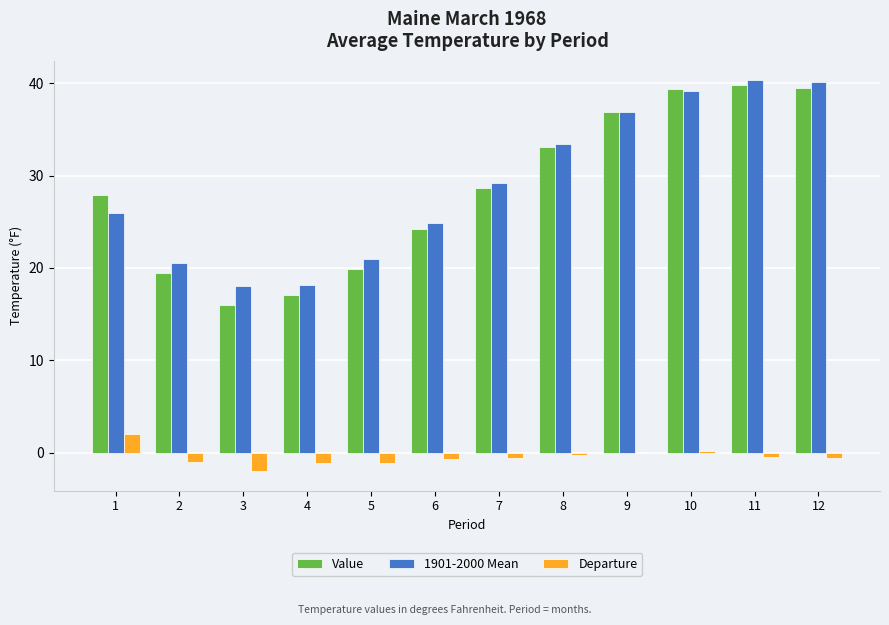

Does the chart contain stacked bars?

No